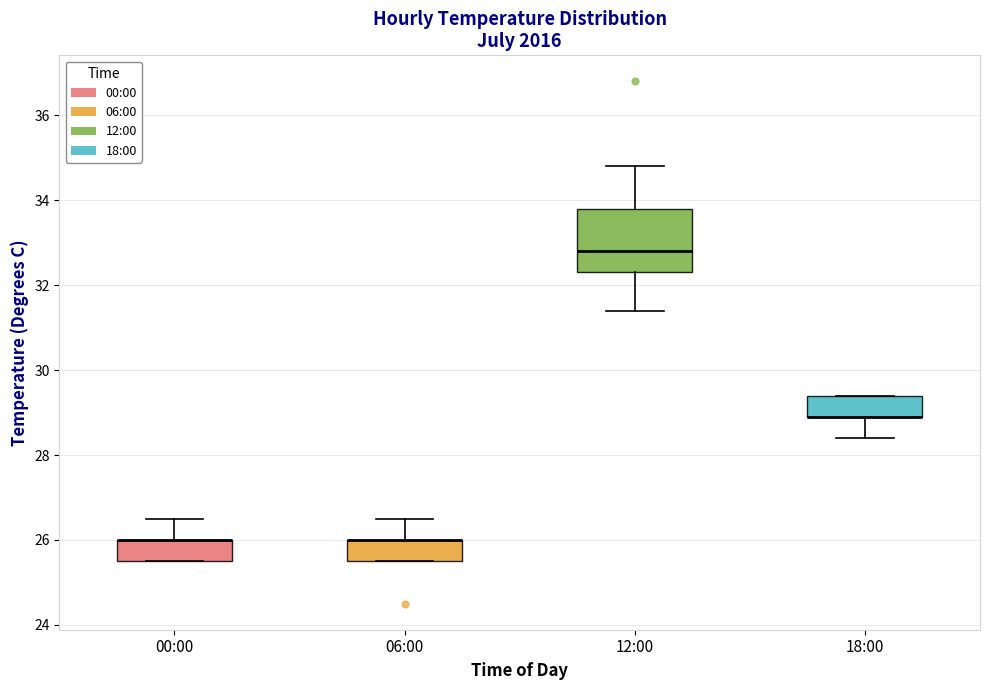

Which box is the tallest, from its lower edge to its upper edge?

12:00